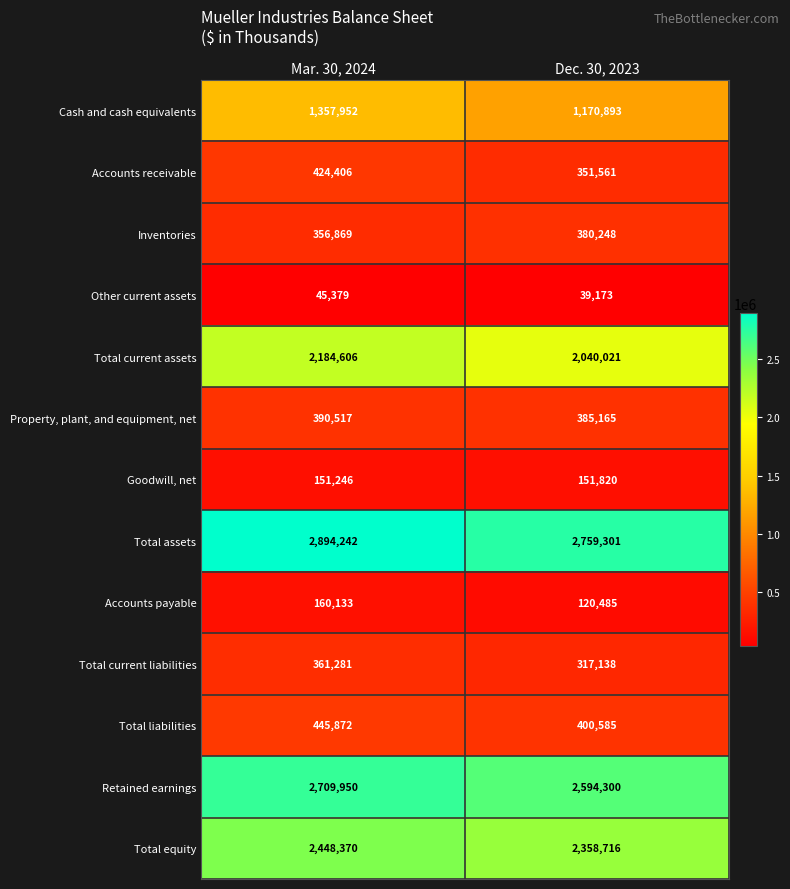

At which category is the sum across all series the highest?

Mar. 30, 2024